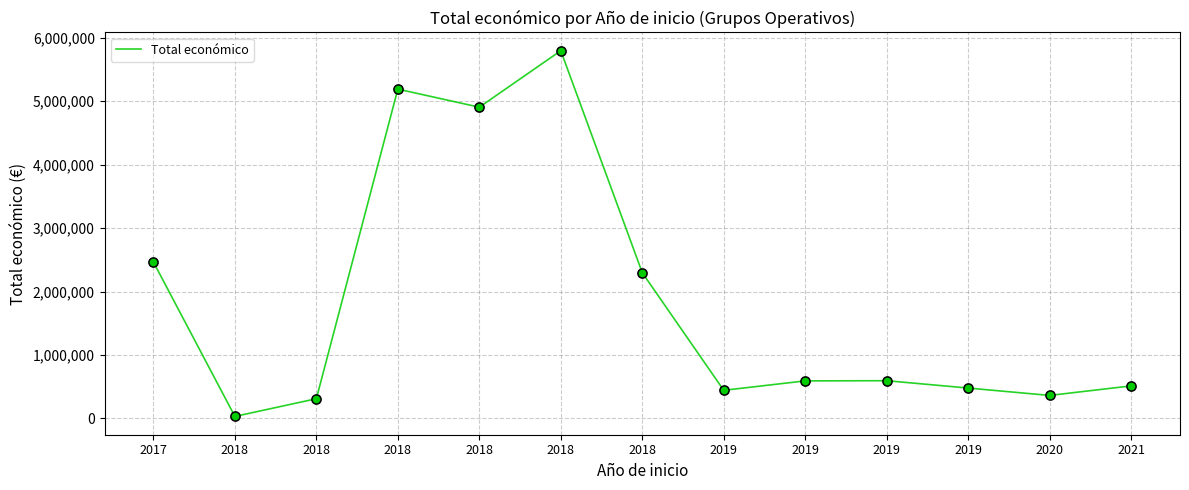

How many lines are shown in the chart?

1